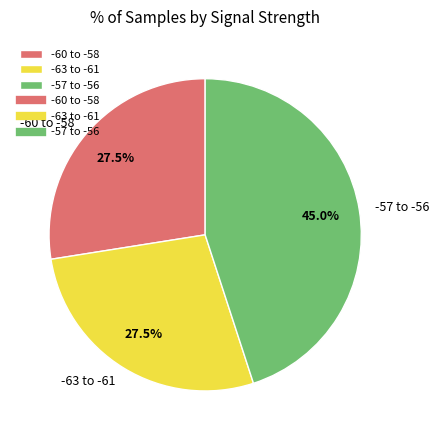

Count the number of slices in the pie.

3